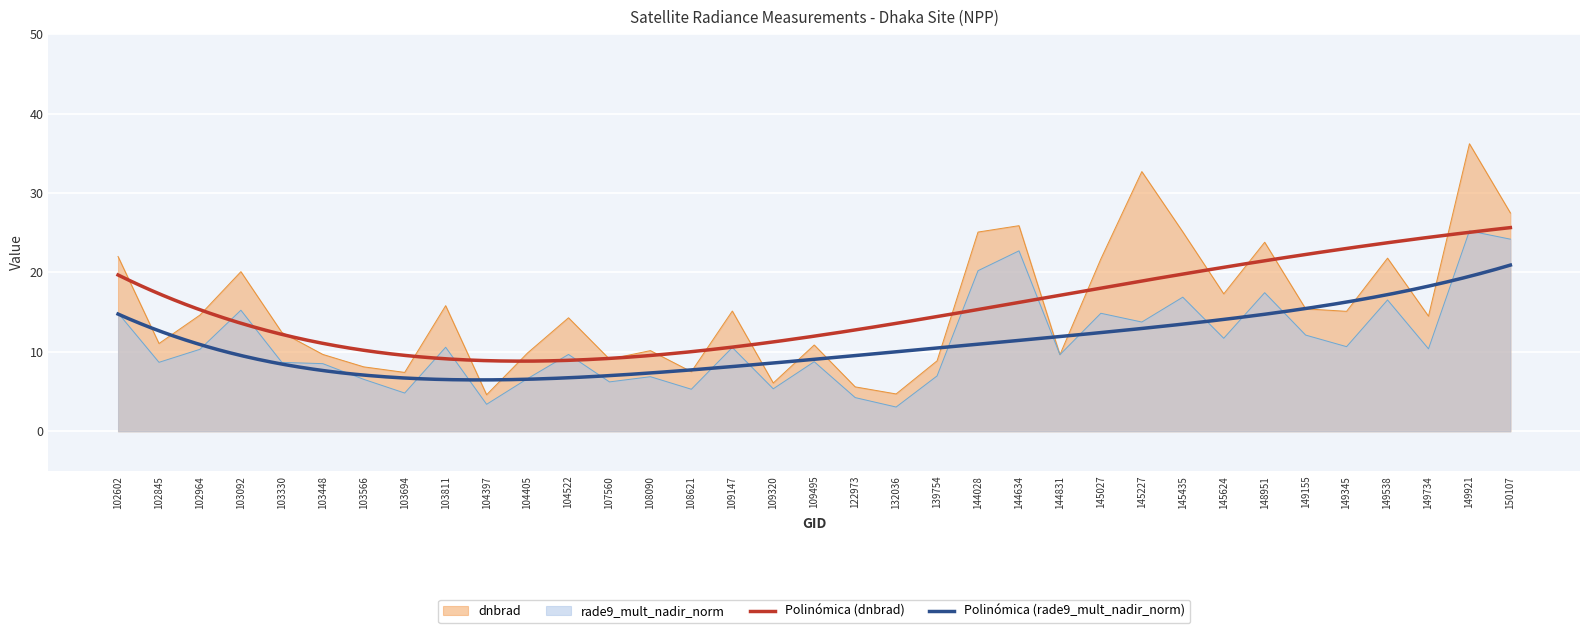

True or false: dnbrad has a value of 4.1 at 149155.

False